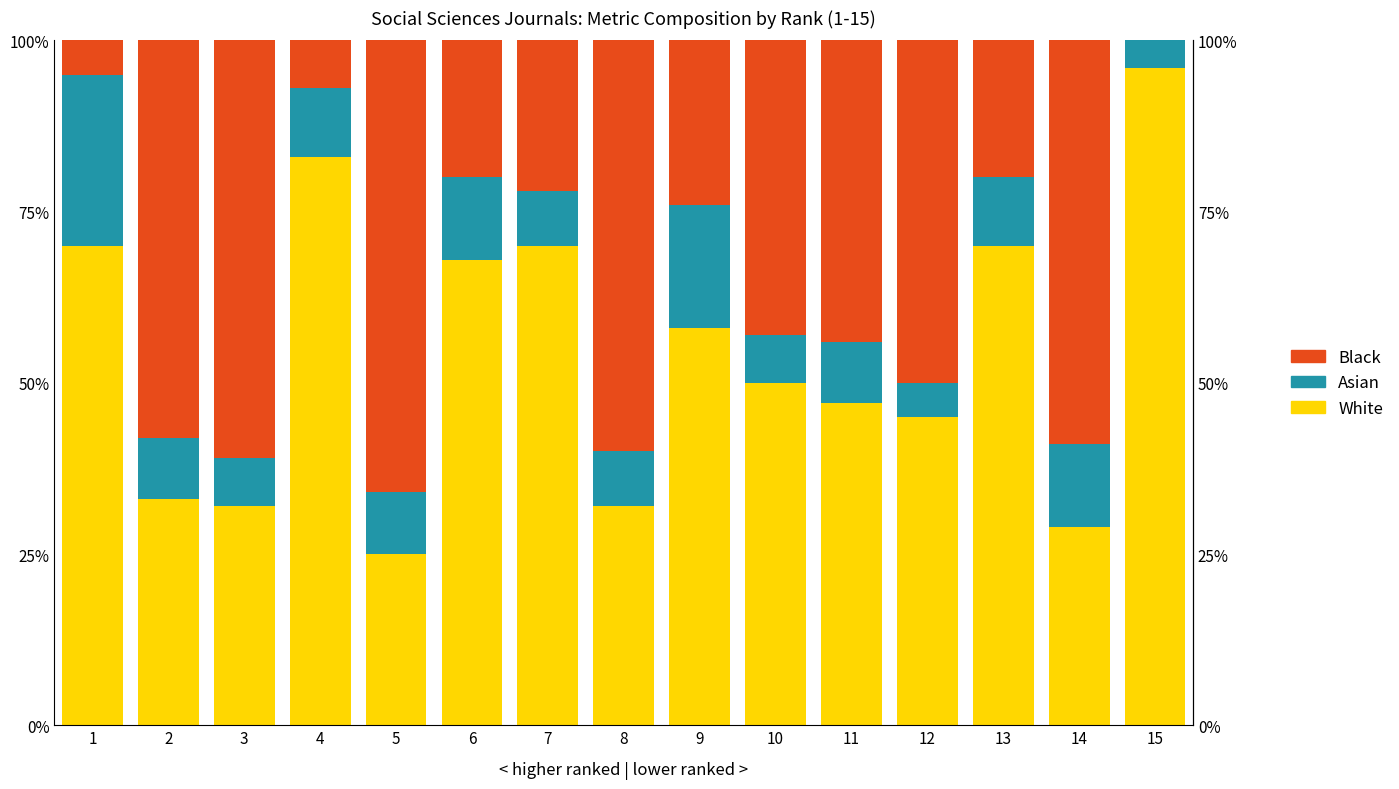

What is the value of the White bar at the 2nd from the left?

33